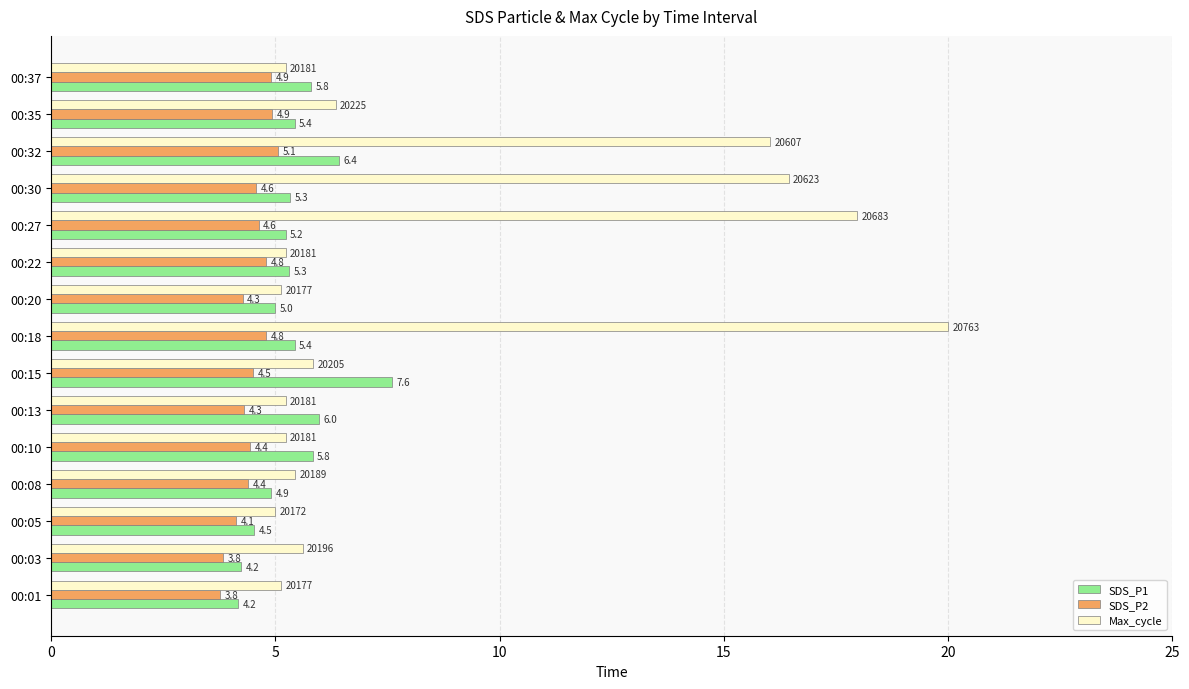

How many series are shown in this chart?

3